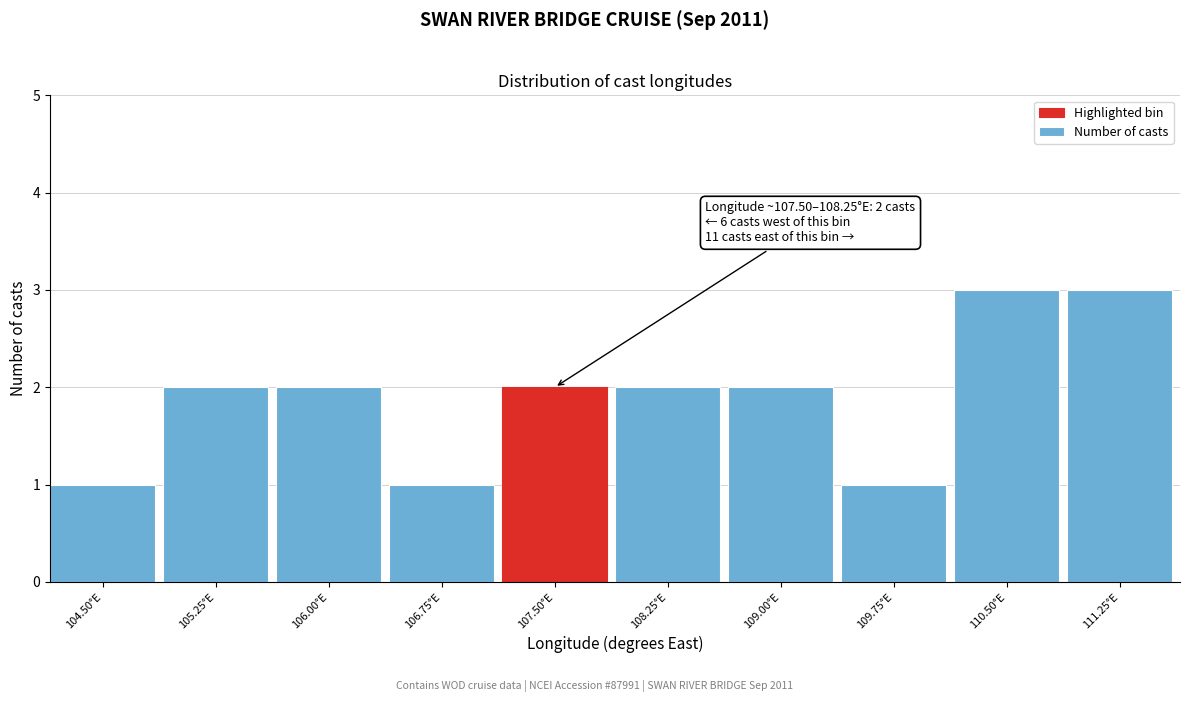

Reading right to left, what are all the values shown in this chart?

111.25°E=3	110.50°E=3	109.75°E=1	109.00°E=2	108.25°E=2	107.50°E=2	106.75°E=1	106.00°E=2	105.25°E=2	104.50°E=1